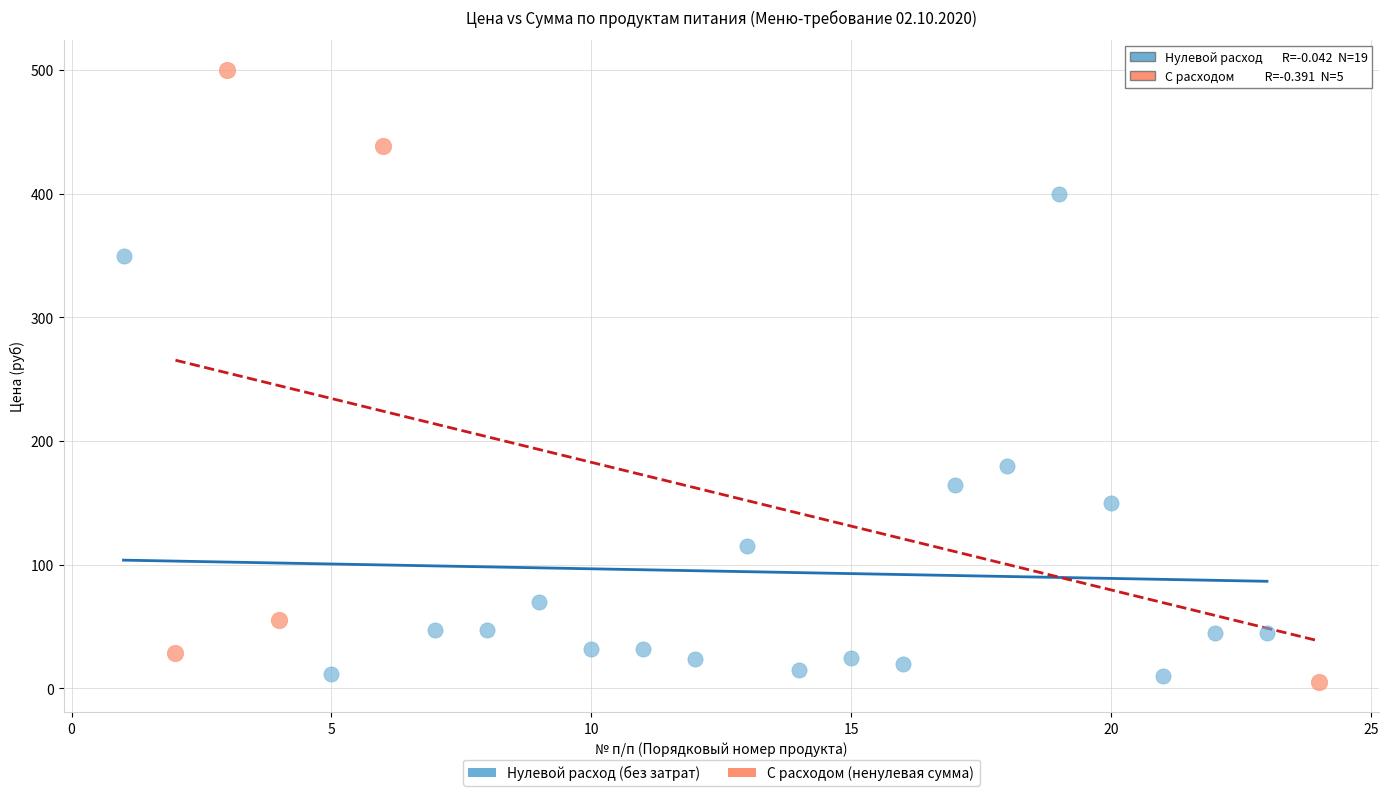

Which series contains the lowest Y value?

С расходом (ненулевая сумма)